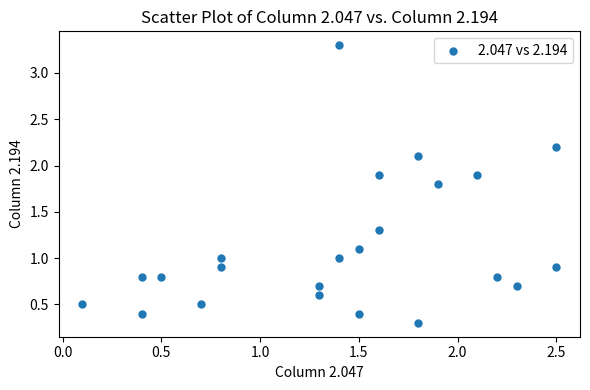

What is the range of X values (max minus min)?

2.4